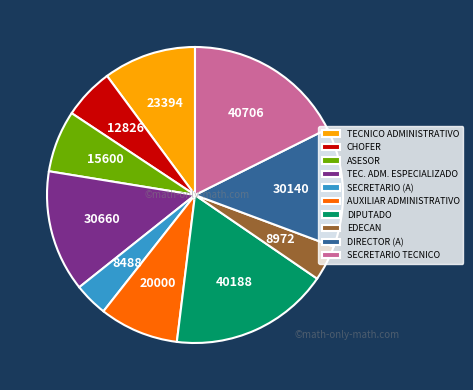

The ASESOR slice represents 12% of the pie. True or false?

False